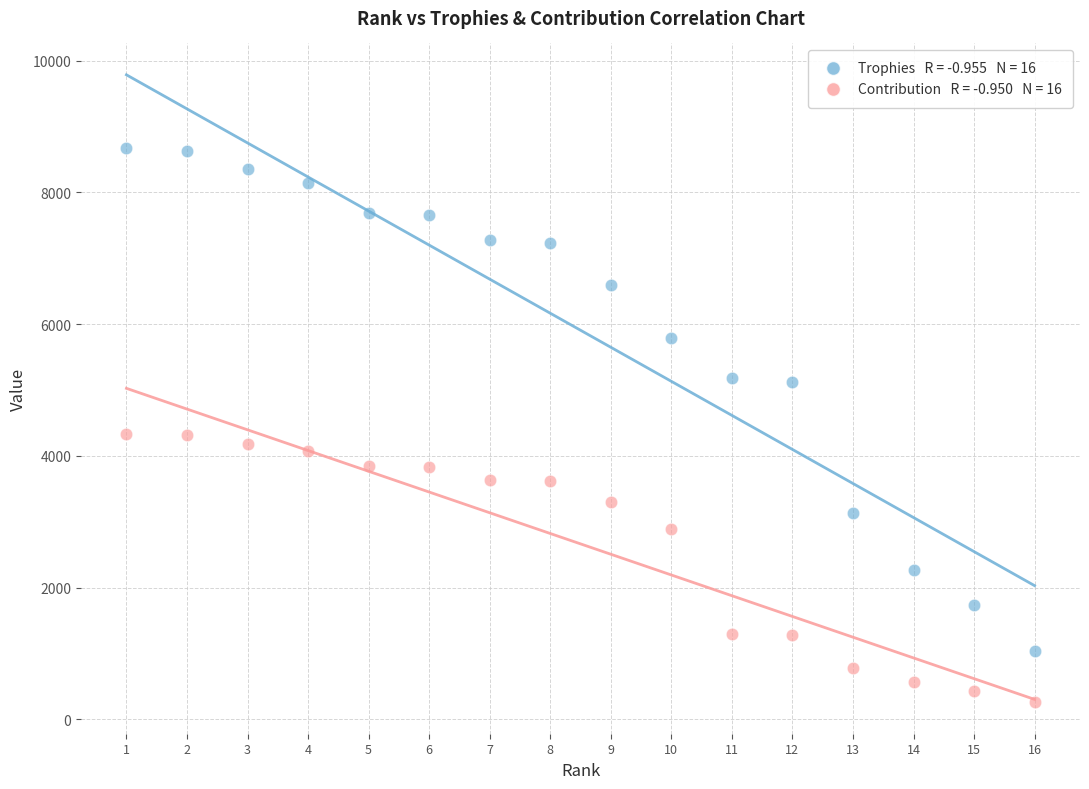

Across all data points, what is the range of X values (max minus min)?

15